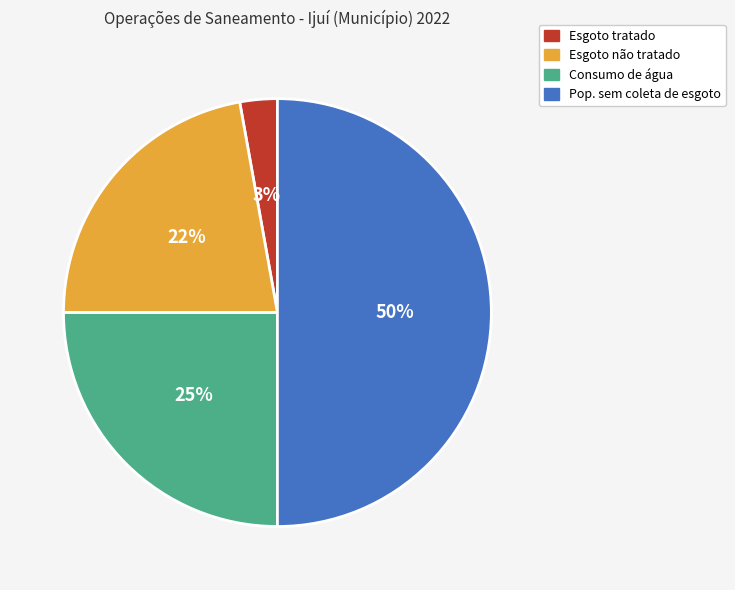

Combined, do Consumo de água and Pop. sem coleta de esgoto account for over 50%?

Yes